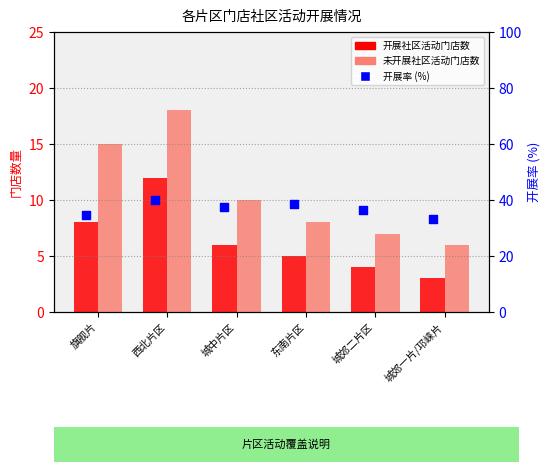

At which category is the sum across all series the highest?

西北片区